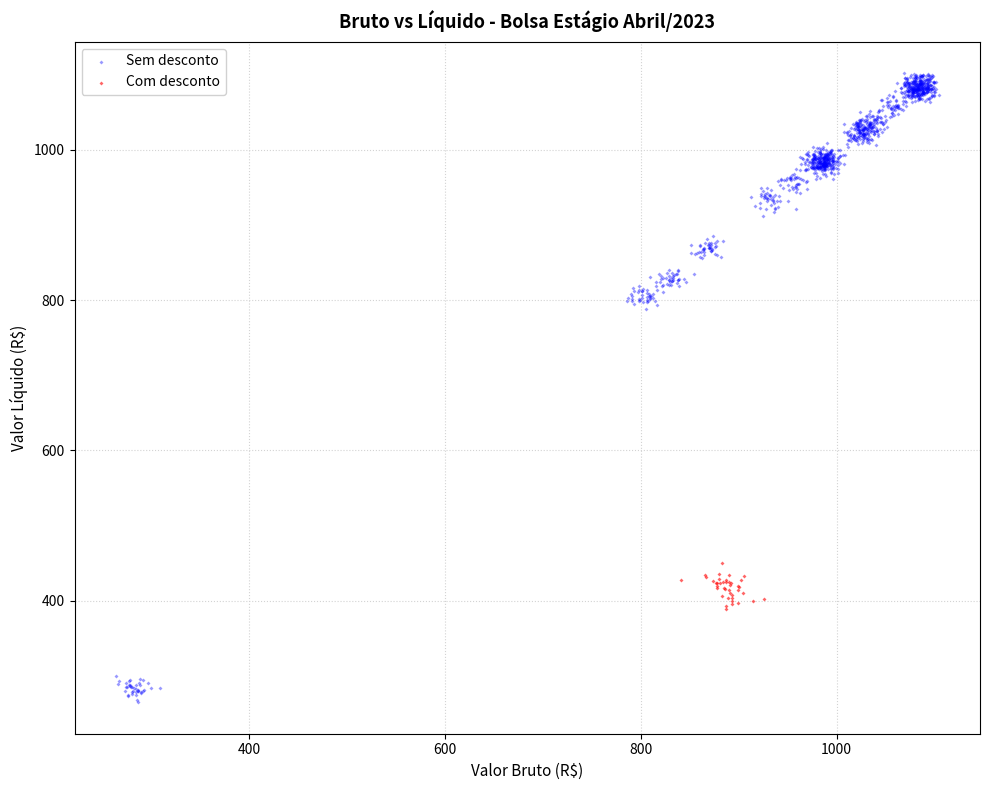

What are all the series names shown in the legend?

Sem desconto, Com desconto